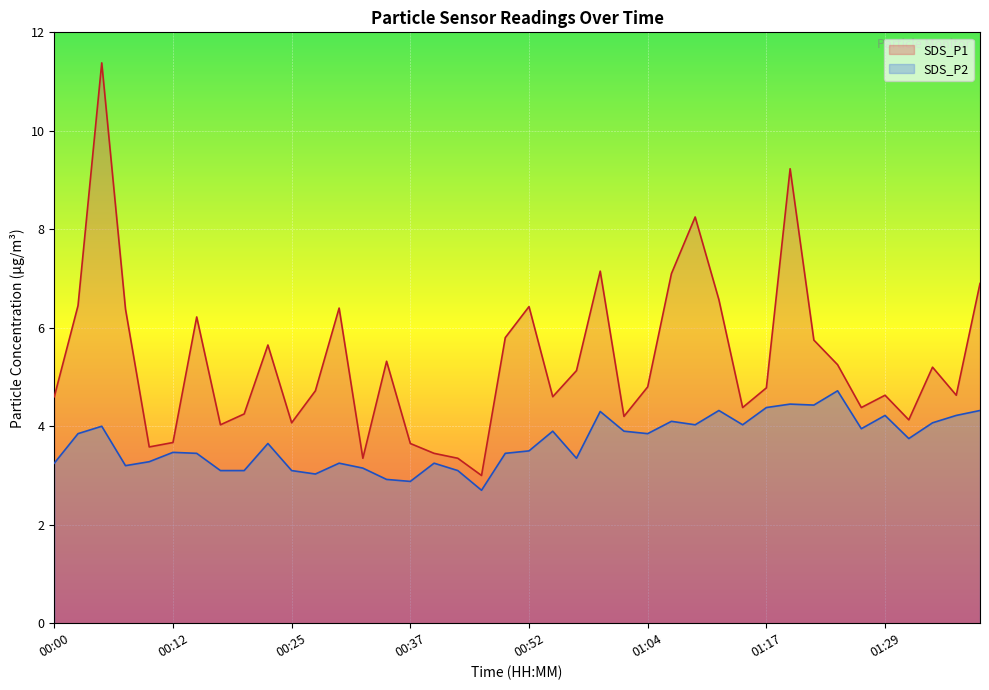

Reading left to right, list all the values displayed in this chart.

SDS_P1: 00:00=4.6	00:03=6.5	00:05=11.4	00:07=6.4	00:10=3.6	00:12=3.7	00:15=6.2	00:17=4.0	00:20=4.2	00:22=5.7	00:25=4.1	00:27=4.7	00:30=6.4	00:32=3.4	00:34=5.3	00:37=3.6	00:39=3.5	00:42=3.4	00:44=3.0	00:47=5.8	00:52=6.4	00:54=4.6	00:57=5.1	00:59=7.2	01:02=4.2	01:04=4.8	01:07=7.1	01:09=8.2	01:12=6.6	01:14=4.4	01:17=4.8	01:19=9.2	01:22=5.8	01:24=5.2	01:27=4.4	01:29=4.6	01:31=4.1	01:34=5.2	01:36=4.6	01:39=6.9
SDS_P2: 00:00=3.2	00:03=3.9	00:05=4.0	00:07=3.2	00:10=3.3	00:12=3.5	00:15=3.5	00:17=3.1	00:20=3.1	00:22=3.6	00:25=3.1	00:27=3.0	00:30=3.2	00:32=3.1	00:34=2.9	00:37=2.9	00:39=3.2	00:42=3.1	00:44=2.7	00:47=3.5	00:52=3.5	00:54=3.9	00:57=3.4	00:59=4.3	01:02=3.9	01:04=3.9	01:07=4.1	01:09=4.0	01:12=4.3	01:14=4.0	01:17=4.4	01:19=4.5	01:22=4.4	01:24=4.7	01:27=4.0	01:29=4.2	01:31=3.8	01:34=4.1	01:36=4.2	01:39=4.3